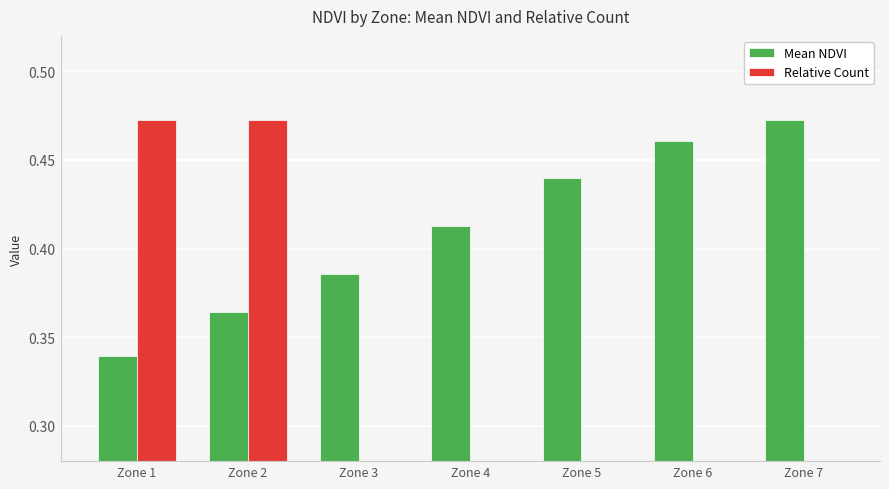

What is the average value of the Relative Count series?

0.3